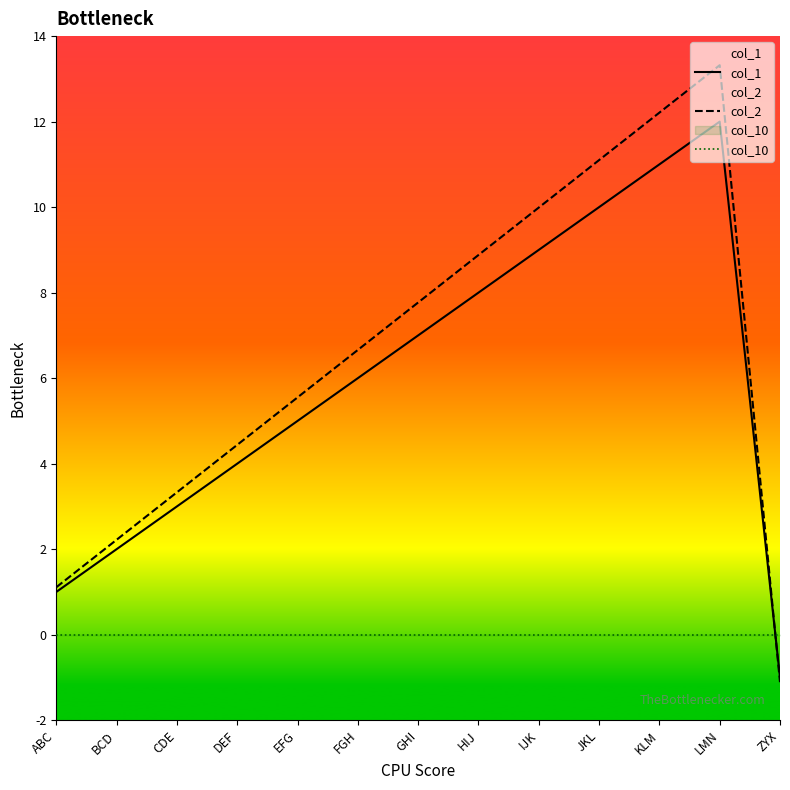

True or false: col_2 has more than 2 points higher than both neighbors.

False